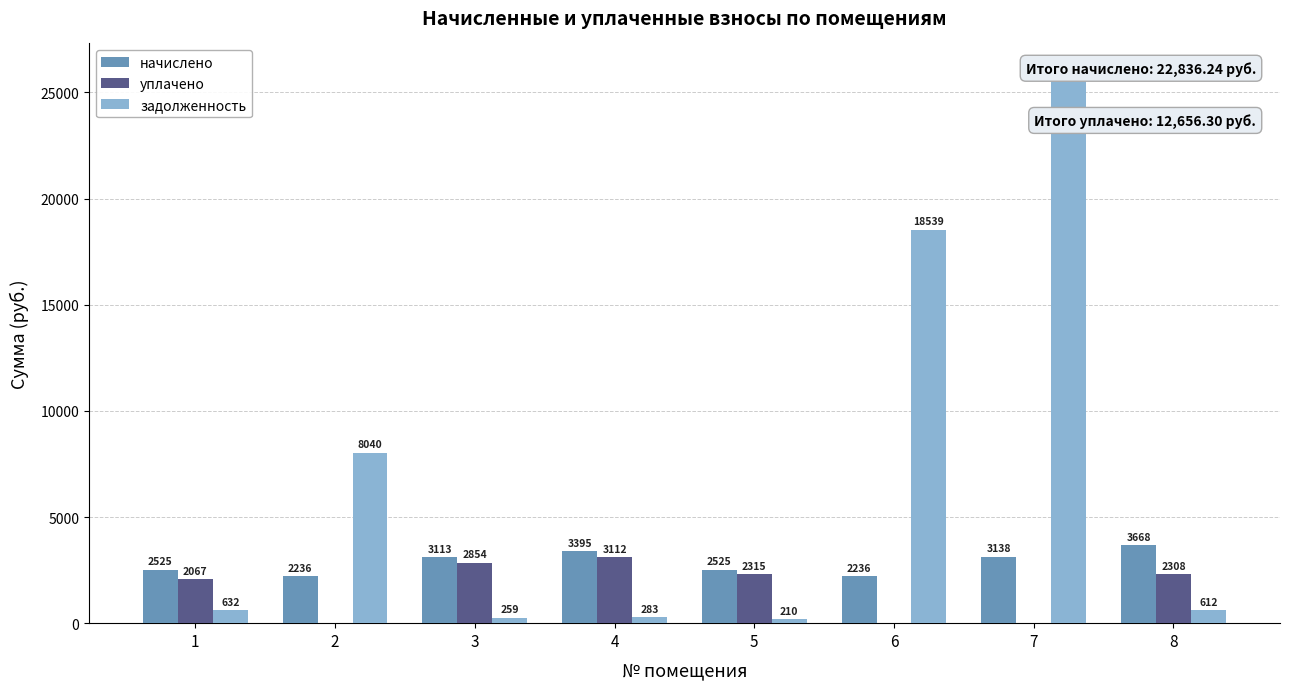

Which series has the largest total across all categories?

задолженность